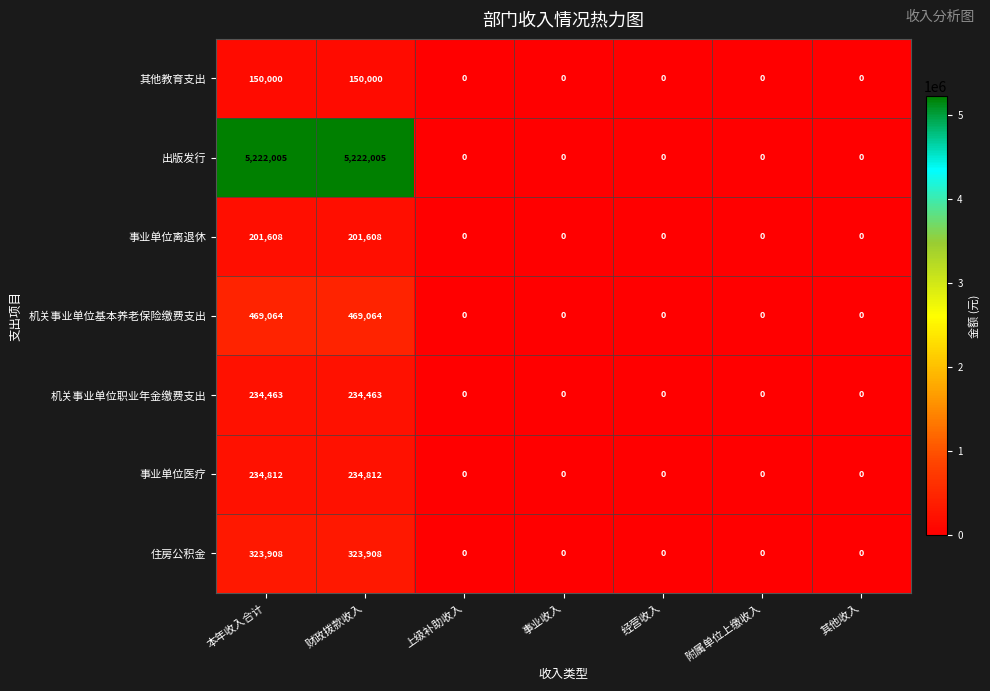

Read the 事业单位离退休 value at 本年收入合计, to the nearest 10.

201610